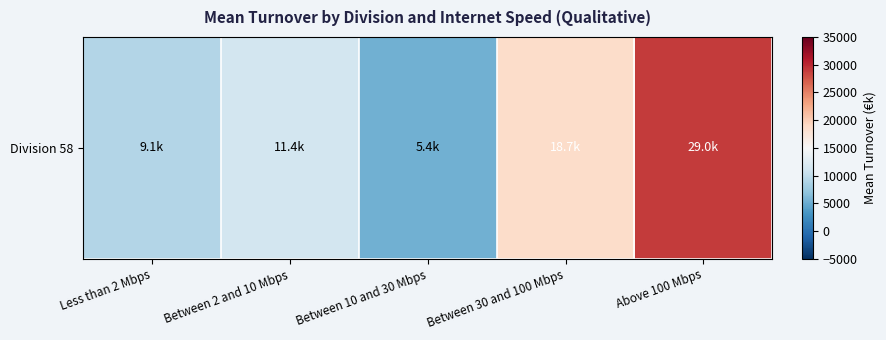

How many categories are shown in the chart?

5